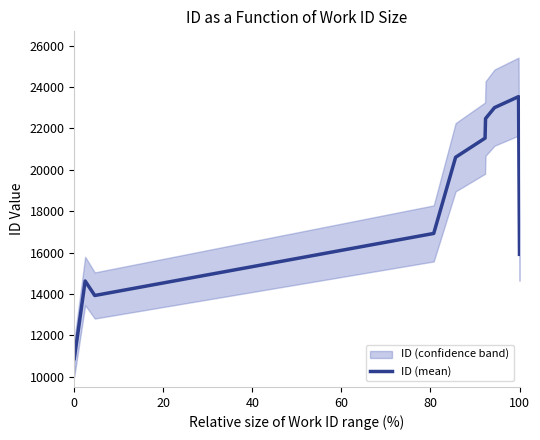

What is the maximum value for ID (mean)?

23532.7